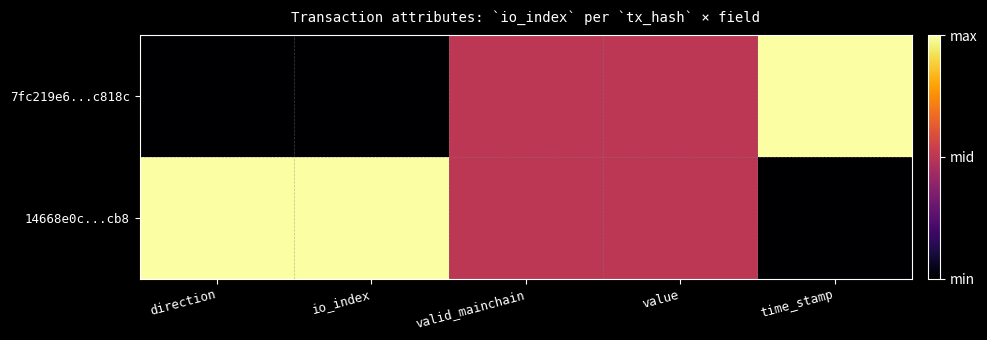

At how many categories does at least one series exceed 0?

5